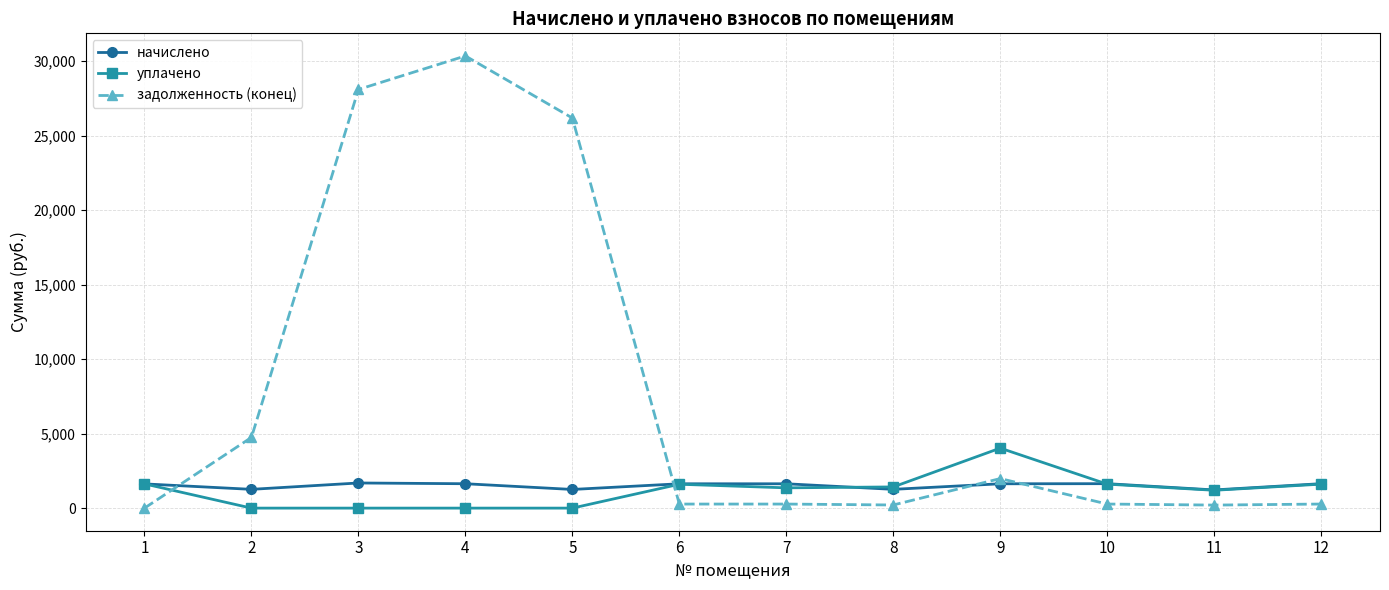

Rank the series at 2 from highest to lowest value.

задолженность (конец), начислено, уплачено